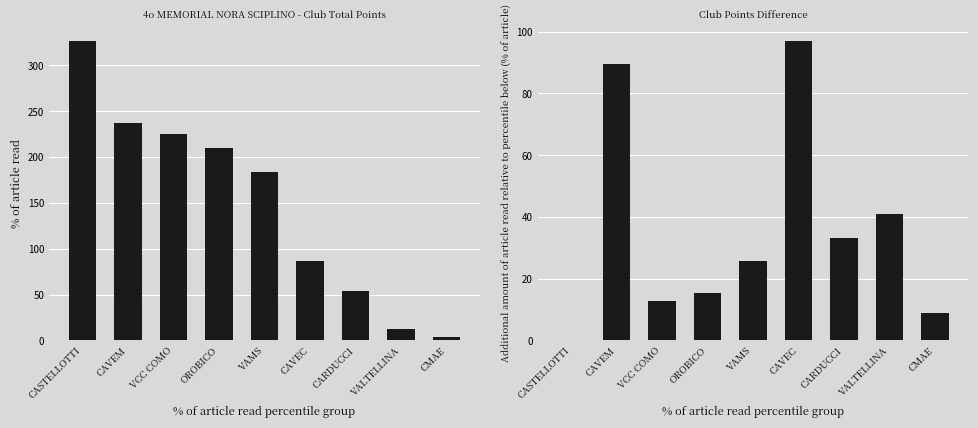

What is the total value across all series at CARDUCCI?

86.9